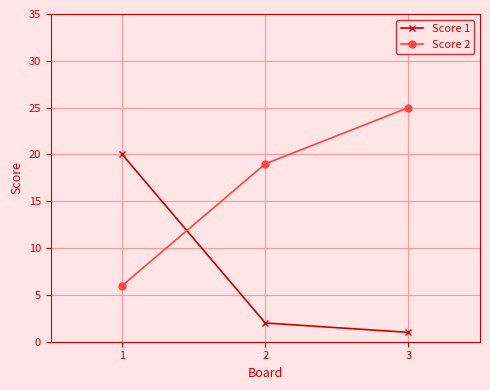

What is the difference between the maximum and second lowest values in the Score 1 series?

18